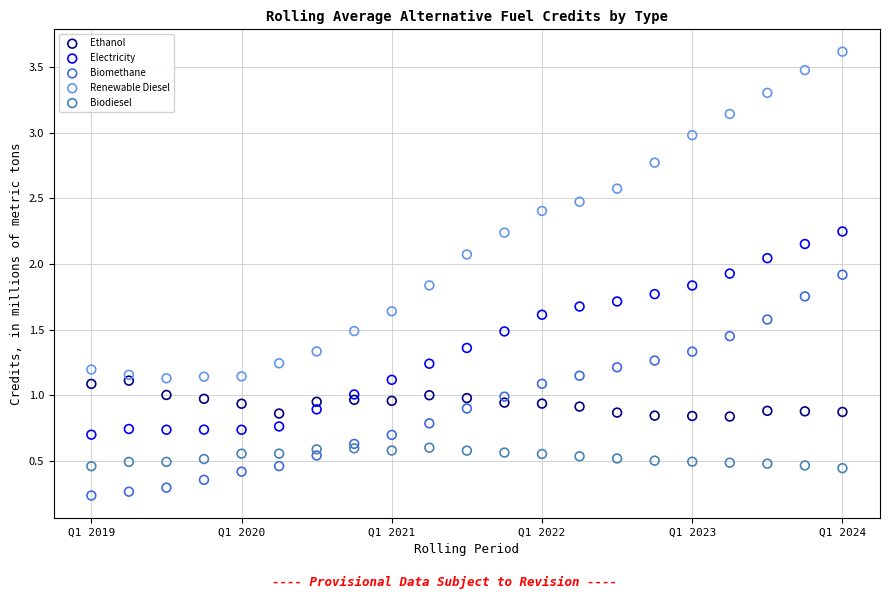

Which series has the widest spread of Y values?

Renewable Diesel